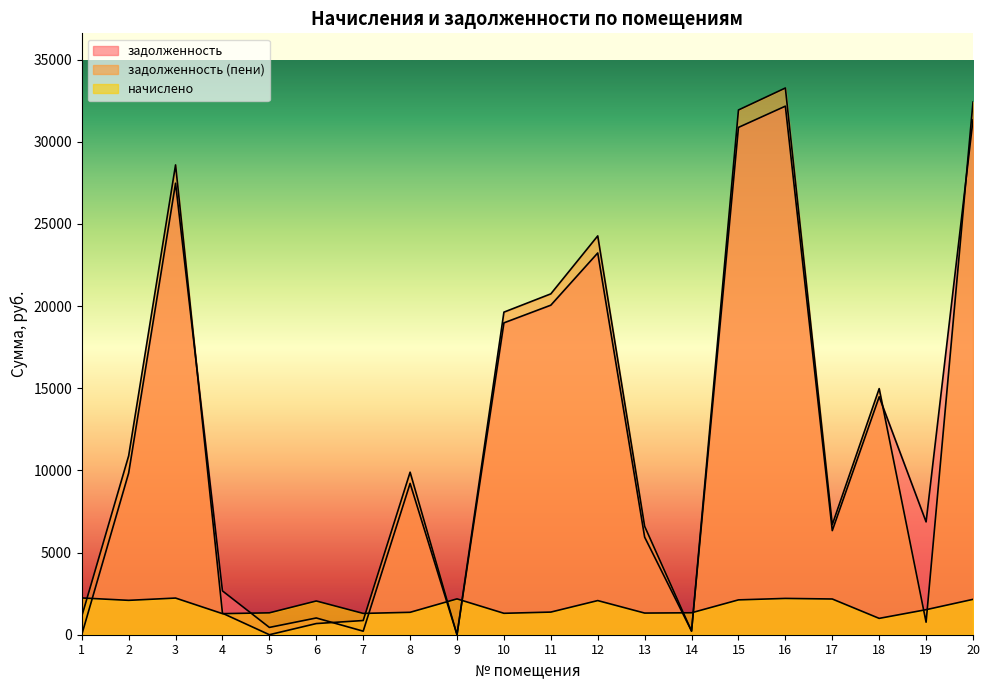

True or false: задолженность and начислено cross at least once.

True